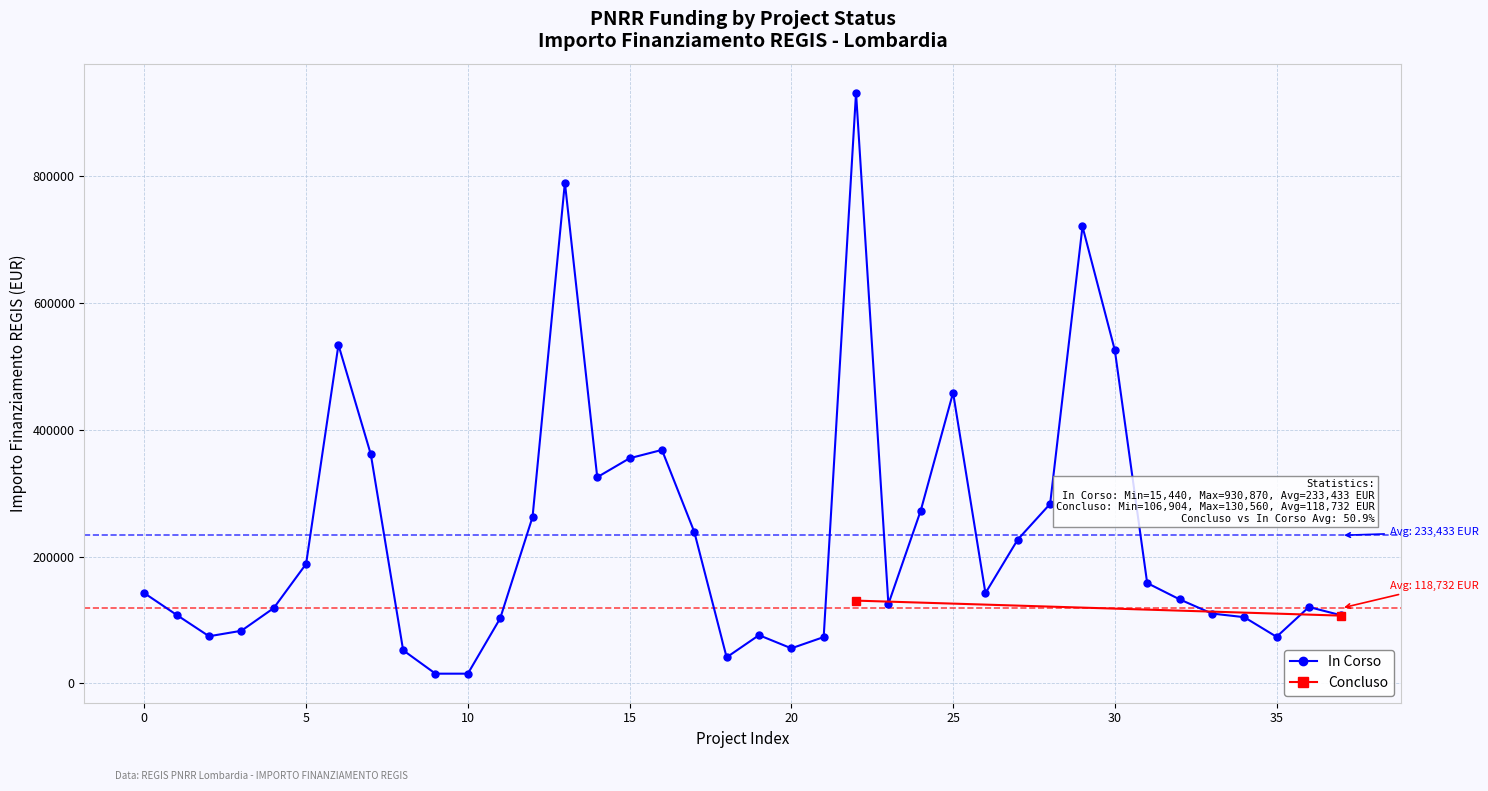

What is the value of the 4th point from the left?

83040.0